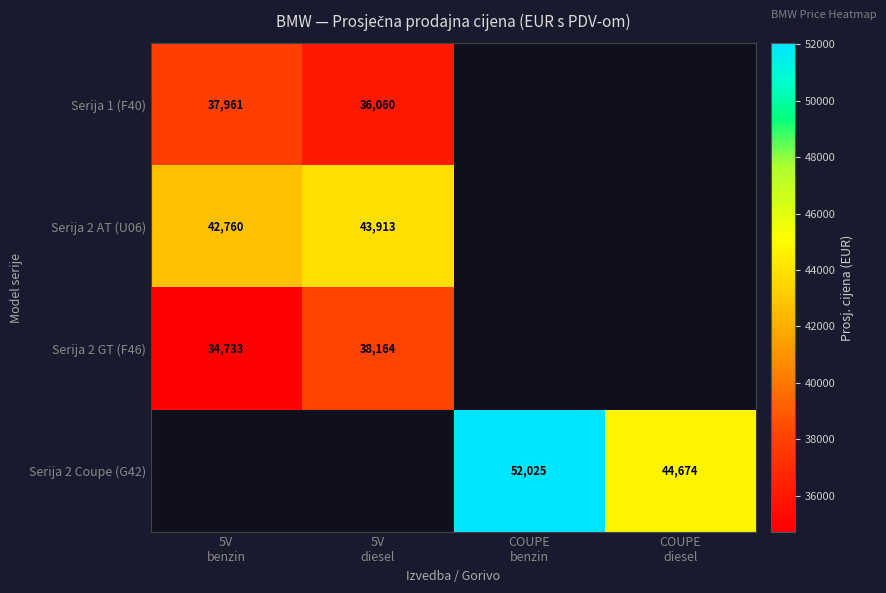

How many series are shown in this chart?

4